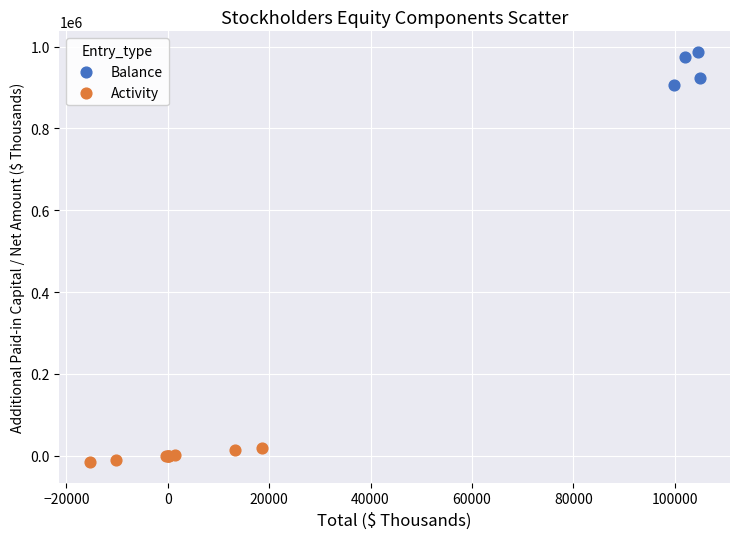

Which series reaches the minimum Y coordinate?

Activity